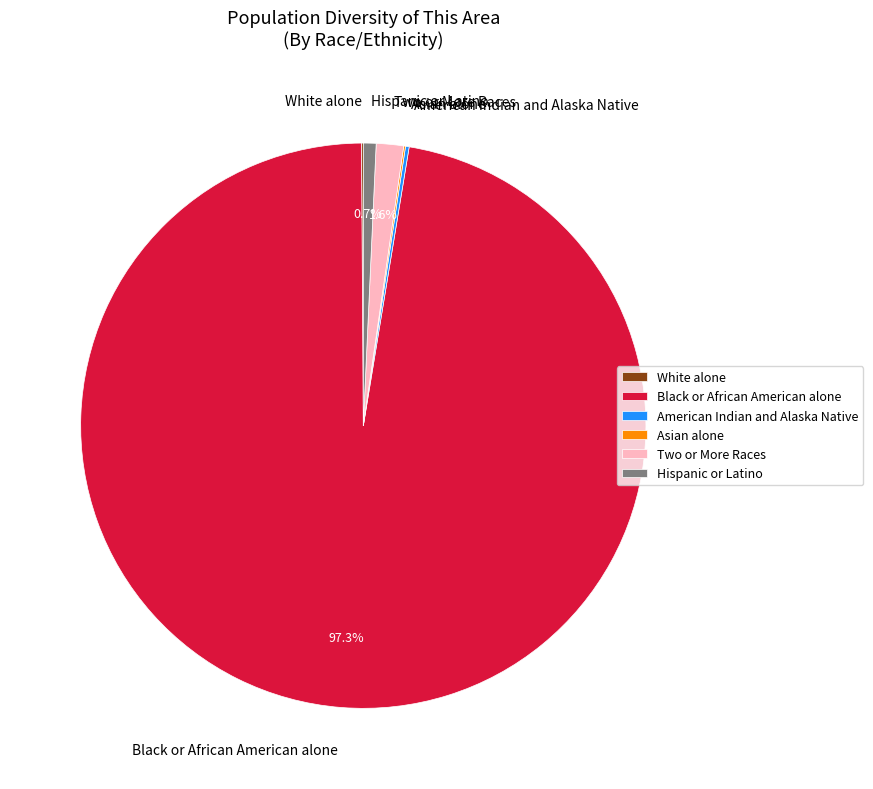

Does Hispanic or Latino account for over 50% of the chart?

No